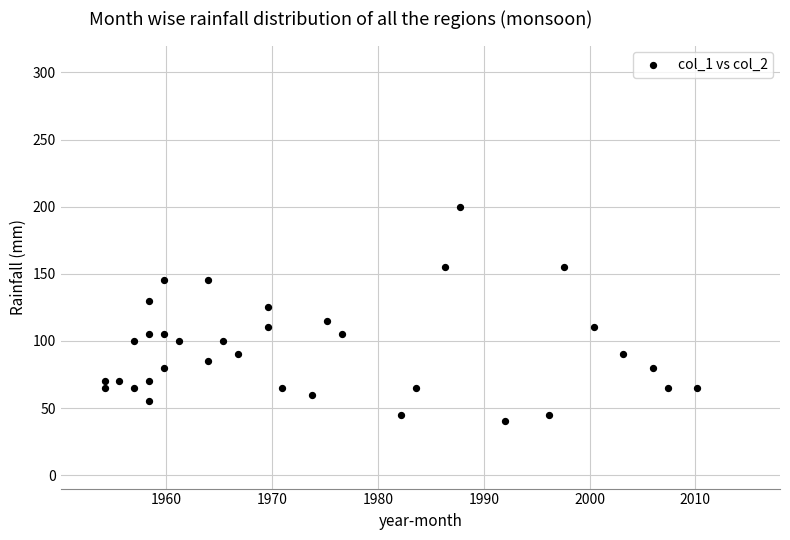

What is the range of Y values (max minus min)?

160.0